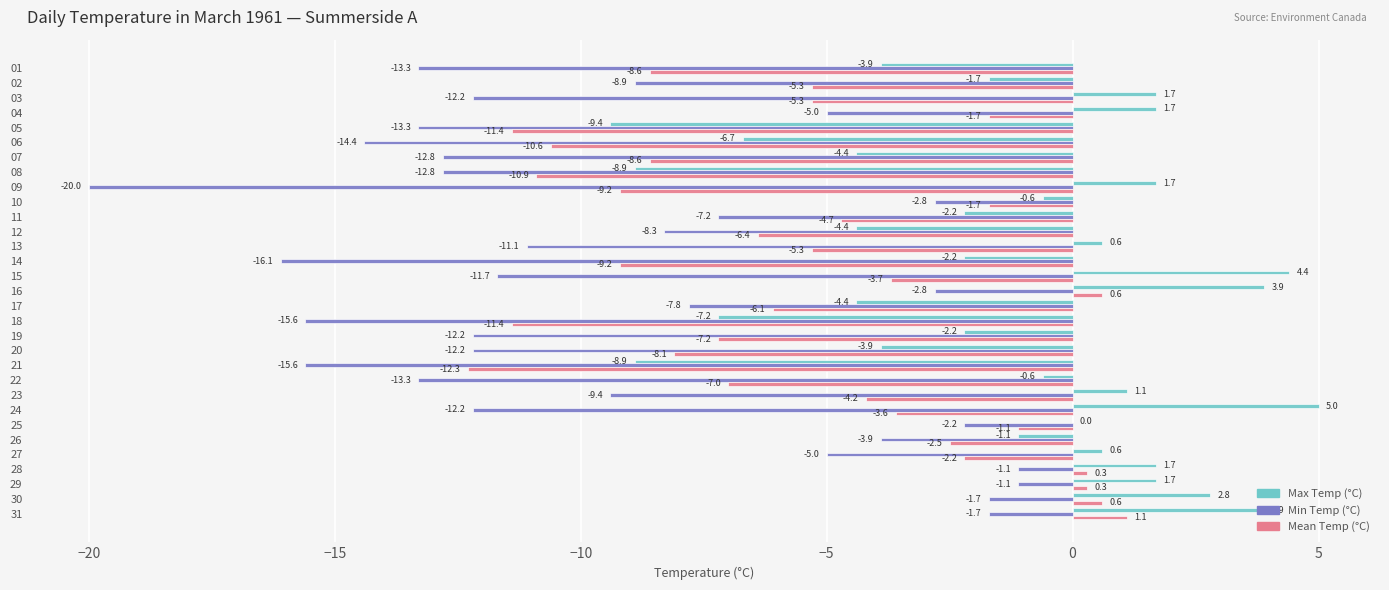

Which label corresponds to the largest value in the chart?

24